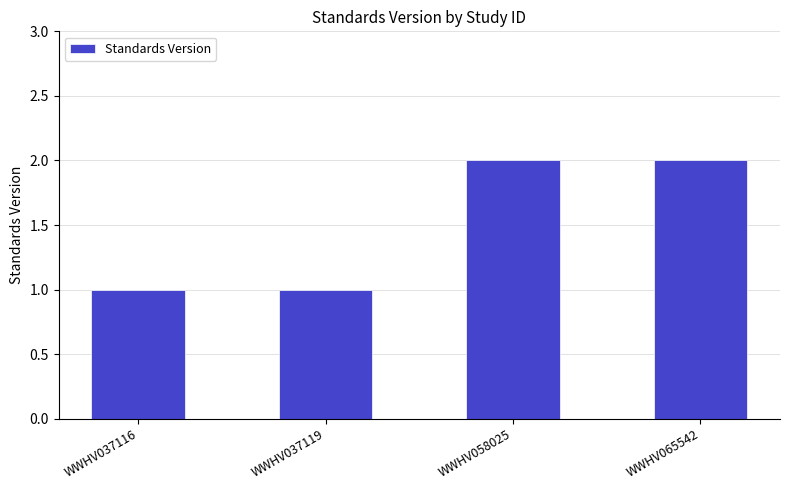

Approximately how many times larger is the value at WWHV065542 compared to WWHV037119?

2.0